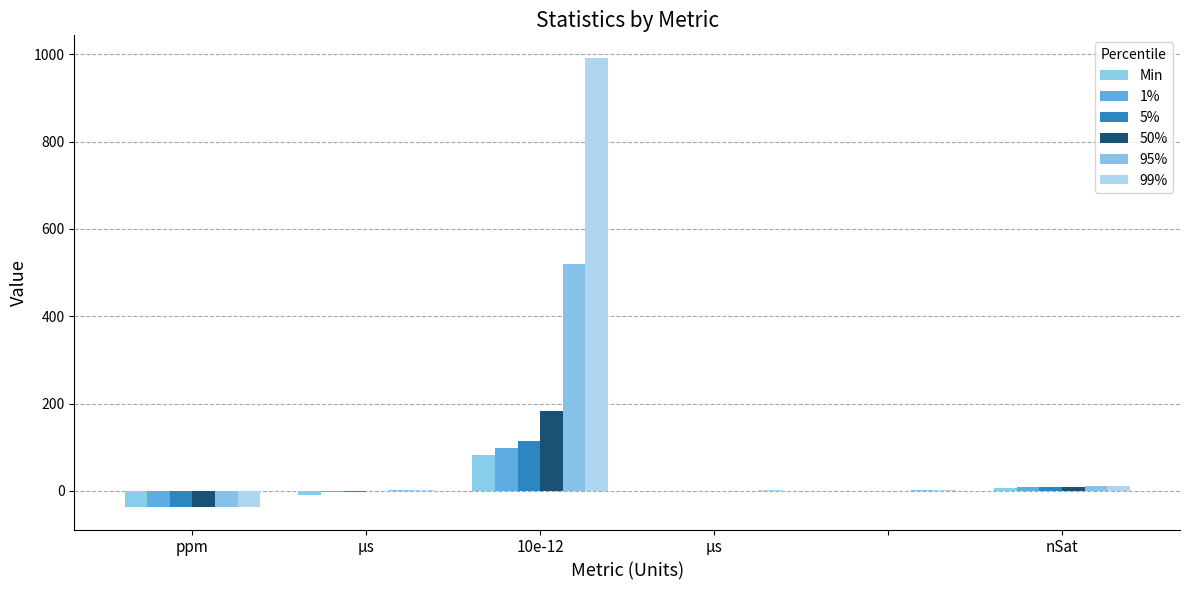

List the series in order of their peak value, lowest first.

Min, 1%, 5%, 50%, 95%, 99%